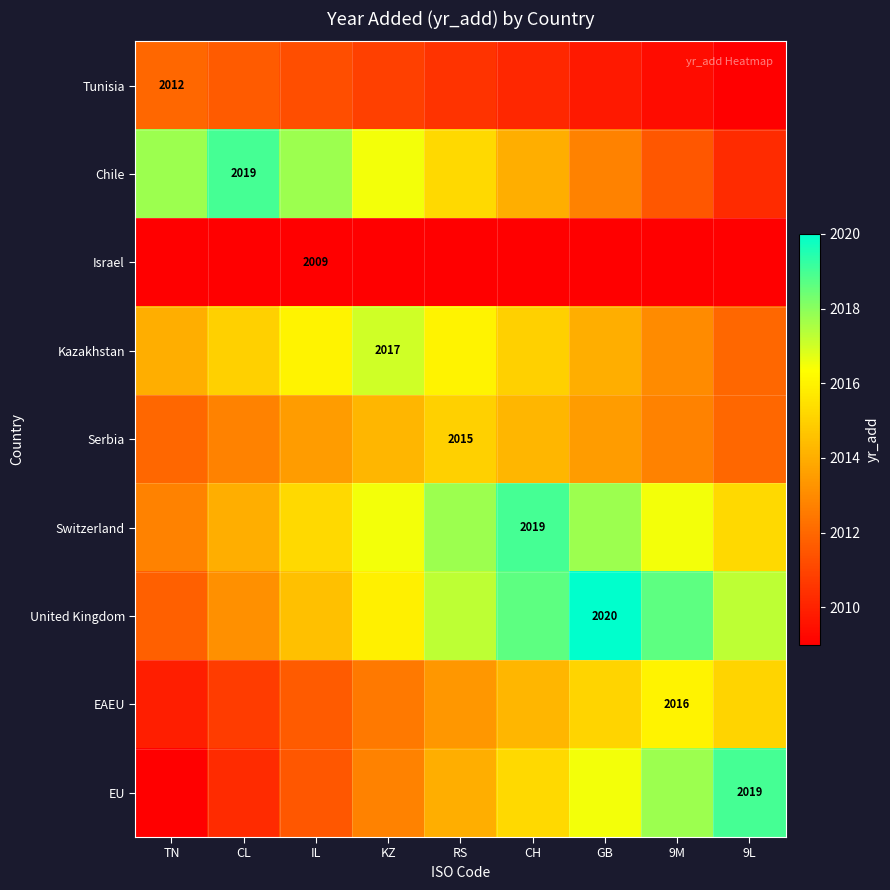

How many values in the Kazakhstan series exceed 2015?

3